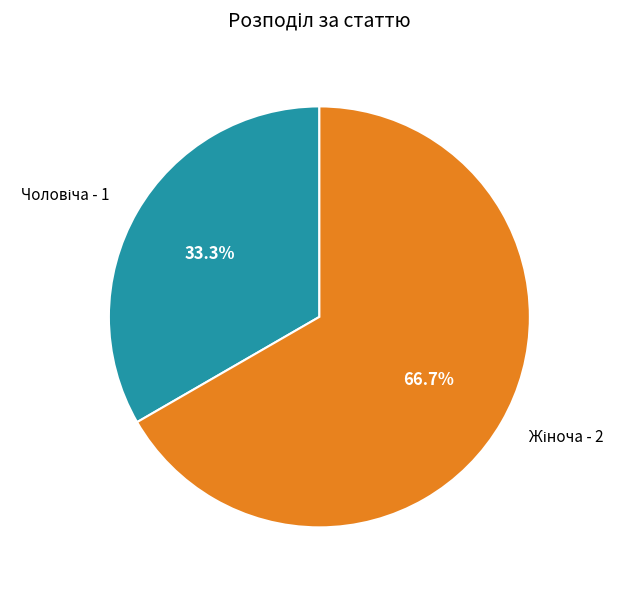

Count the number of slices in the pie.

2